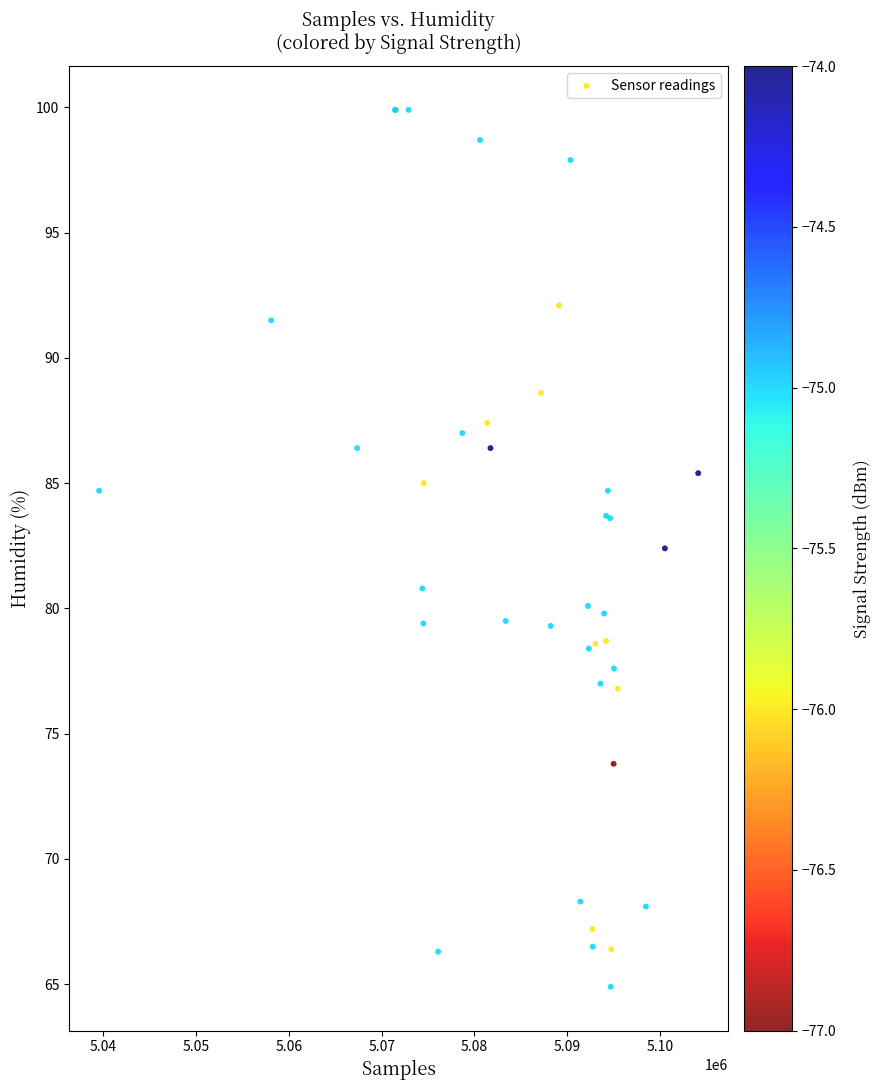

What Y value in the scatter plot is closest to 82?

82.4